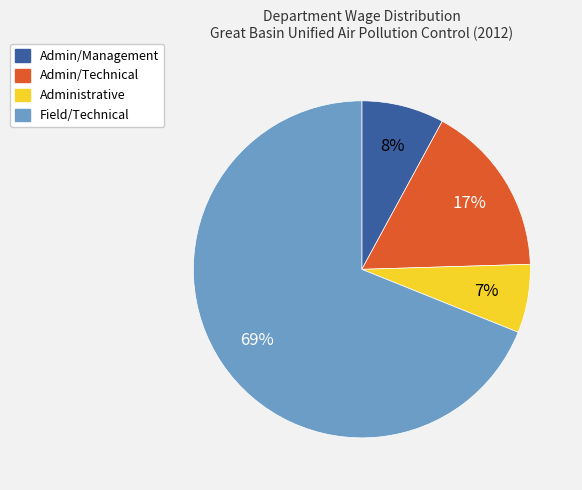

To the nearest percent, what is the difference between the Admin/Technical and Admin/Management slice percentages?

9%